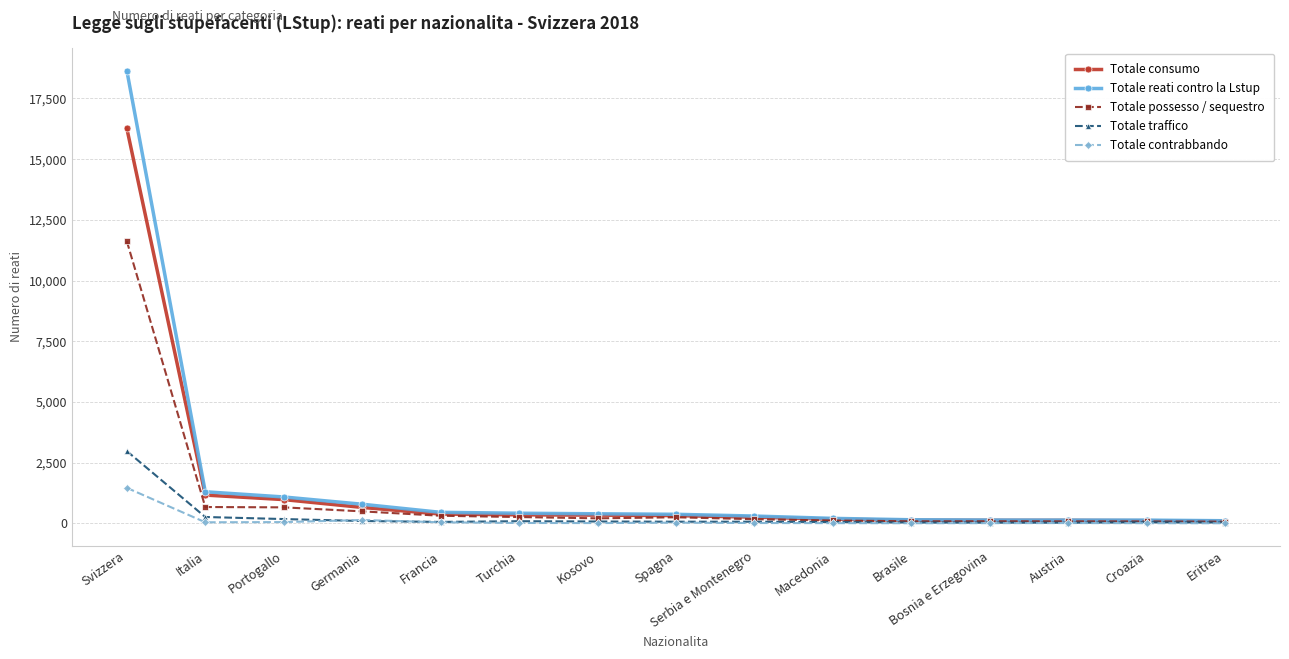

What is the label of the 15th point from the left?

Eritrea